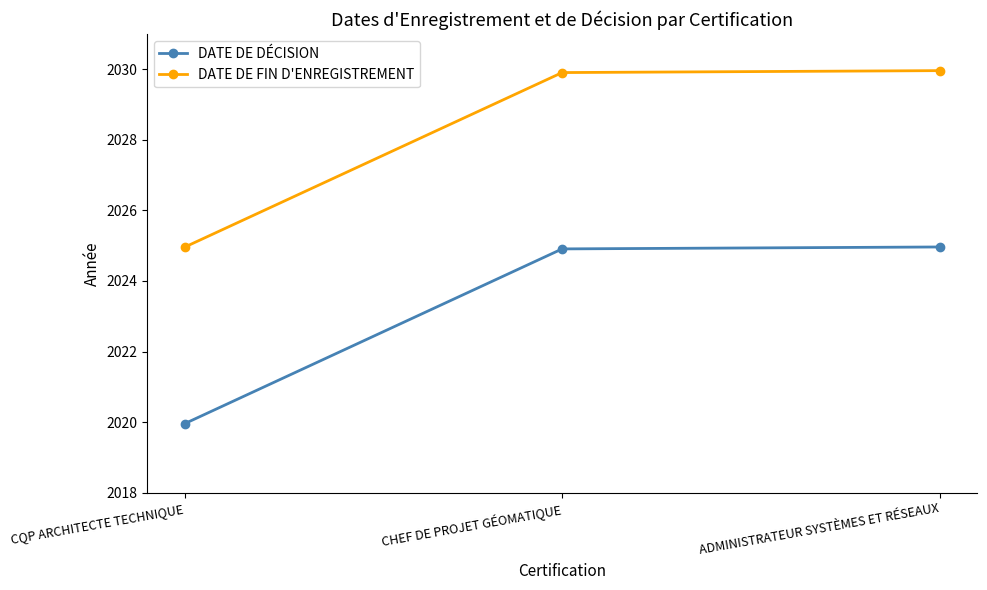

Between CQP ARCHITECTE TECHNIQUE and ADMINISTRATEUR SYSTÈMES ET RÉSEAUX, which series saw the biggest shift?

DATE DE DÉCISION